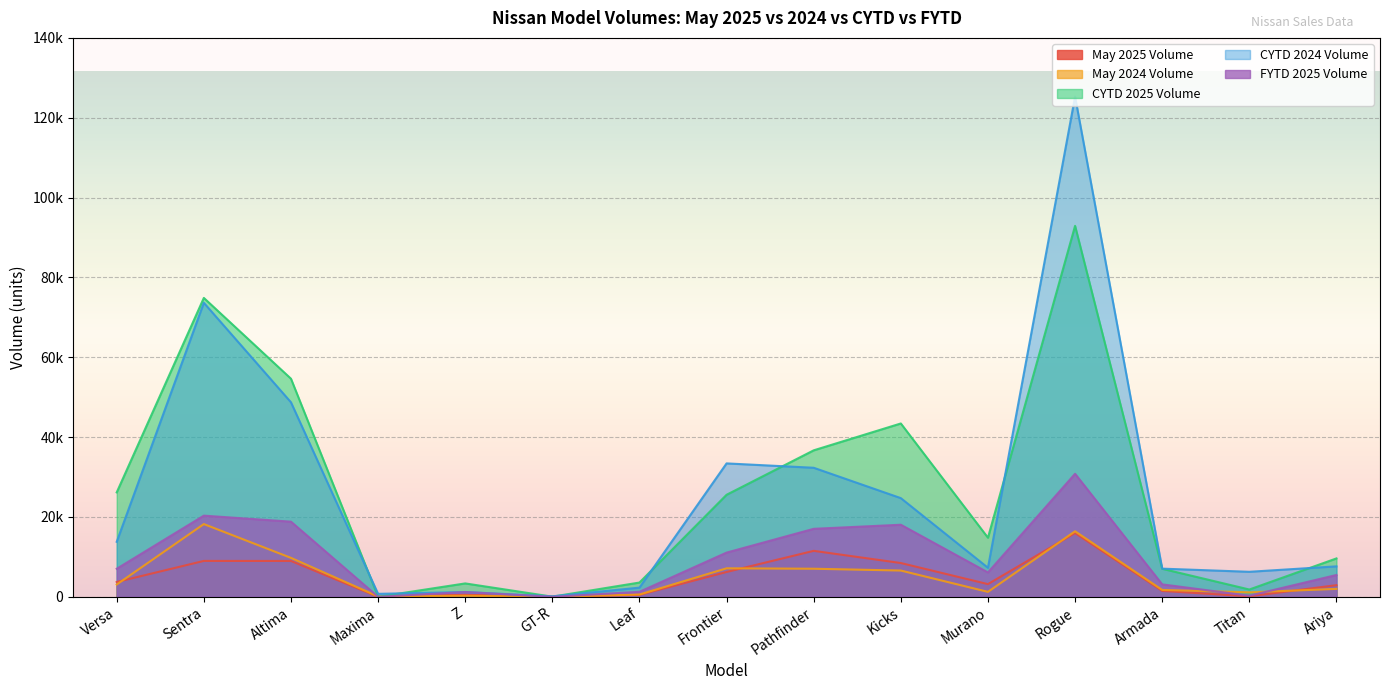

What are all the series names shown in the legend?

May 2025 Volume, May 2024 Volume, CYTD 2025 Volume, CYTD 2024 Volume, FYTD 2025 Volume